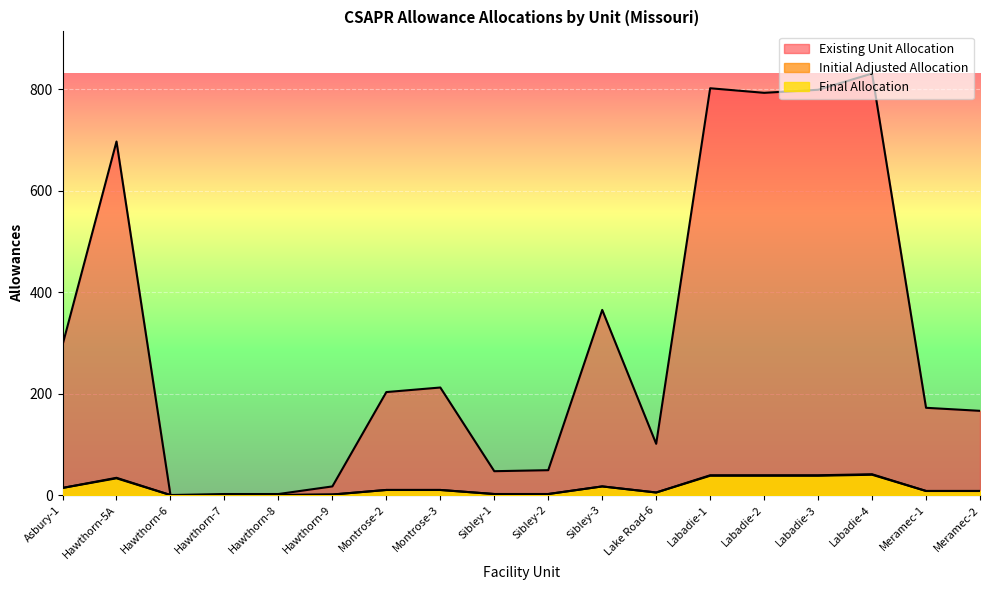

At which label is Final Allocation closest to 20?

Sibley-3